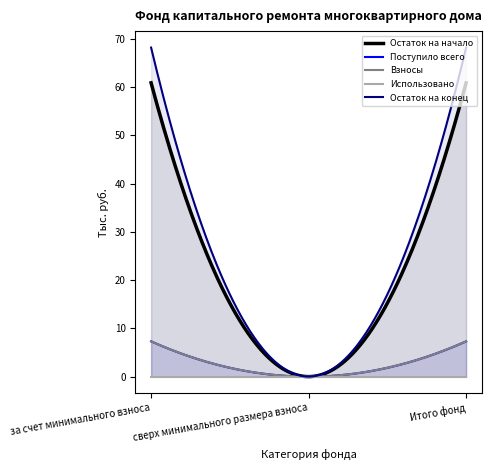

List the labels in order of Использовано value, smallest first.

за счет минимального взноса, сверх минимального размера взноса, Итого фонд